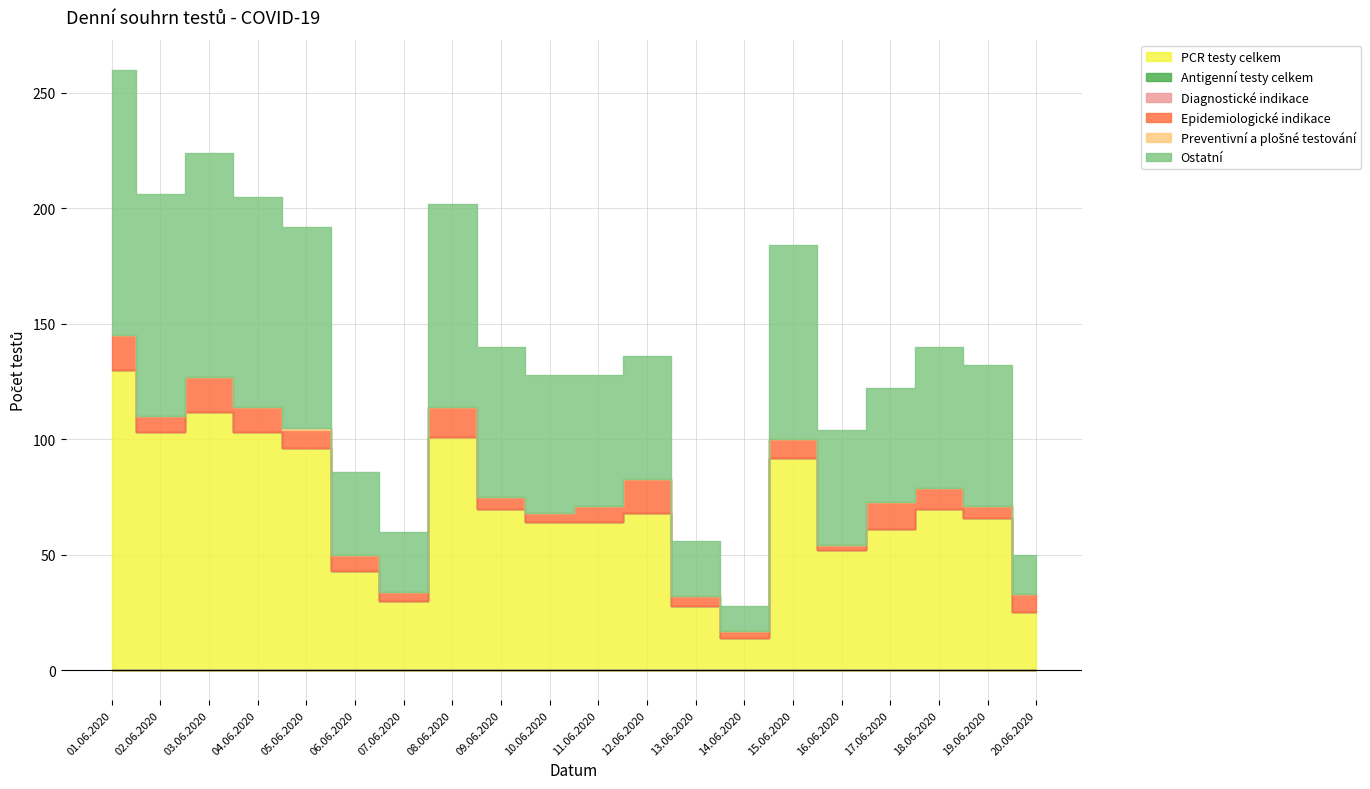

How many distinct data groups are displayed?

6